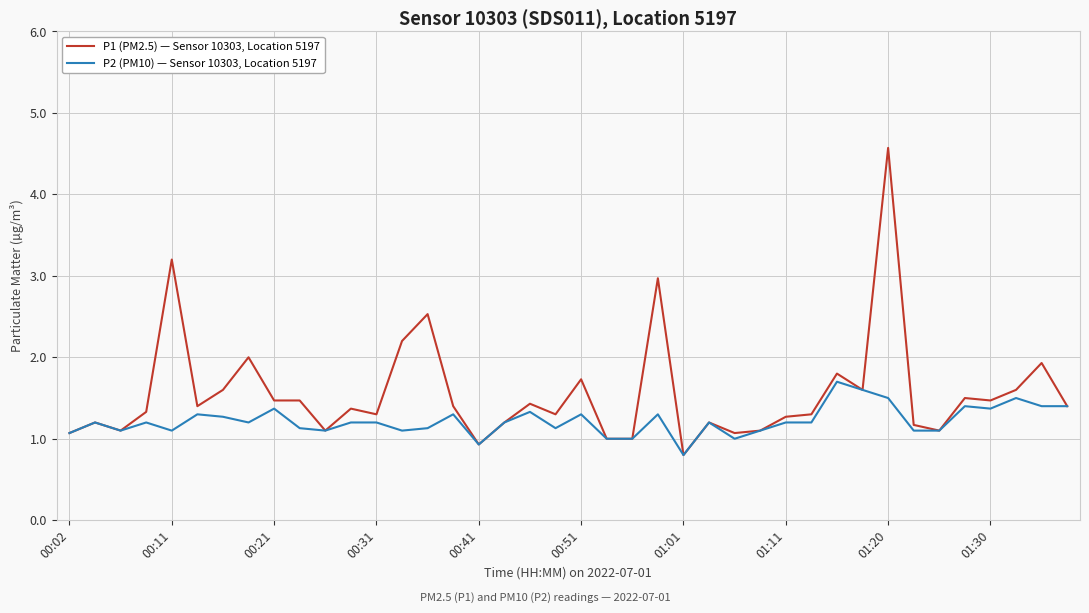

Which series has the largest total across all categories?

P1 (PM2.5) — Sensor 10303, Location 5197